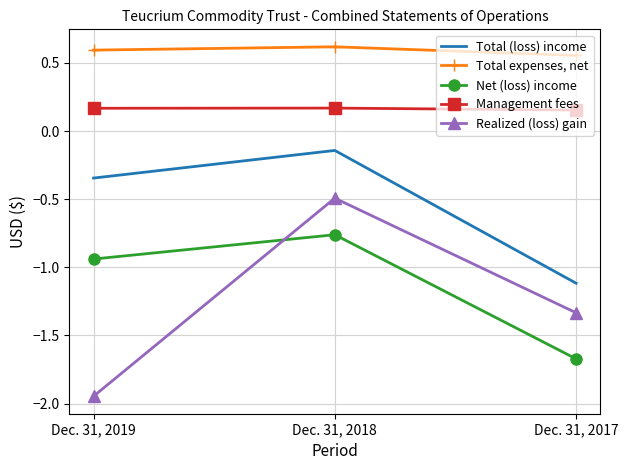

List the series in order of their peak value, lowest first.

Net (loss) income, Realized (loss) gain, Total (loss) income, Management fees, Total expenses, net